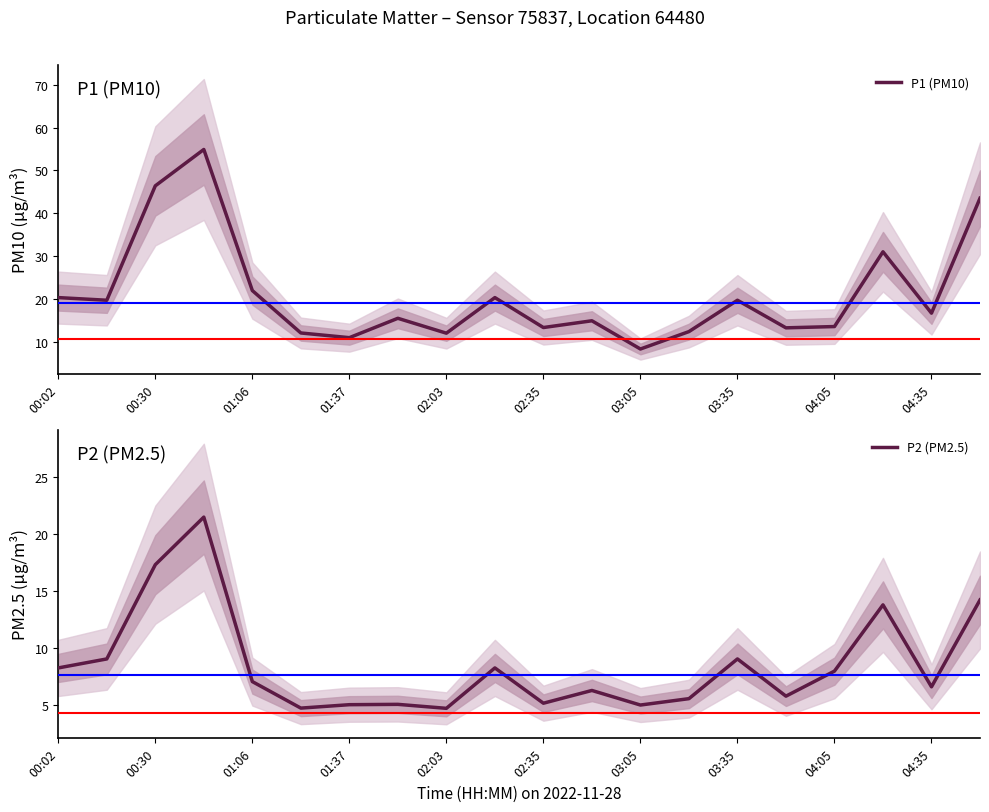

Does the chart have visible grid lines?

No